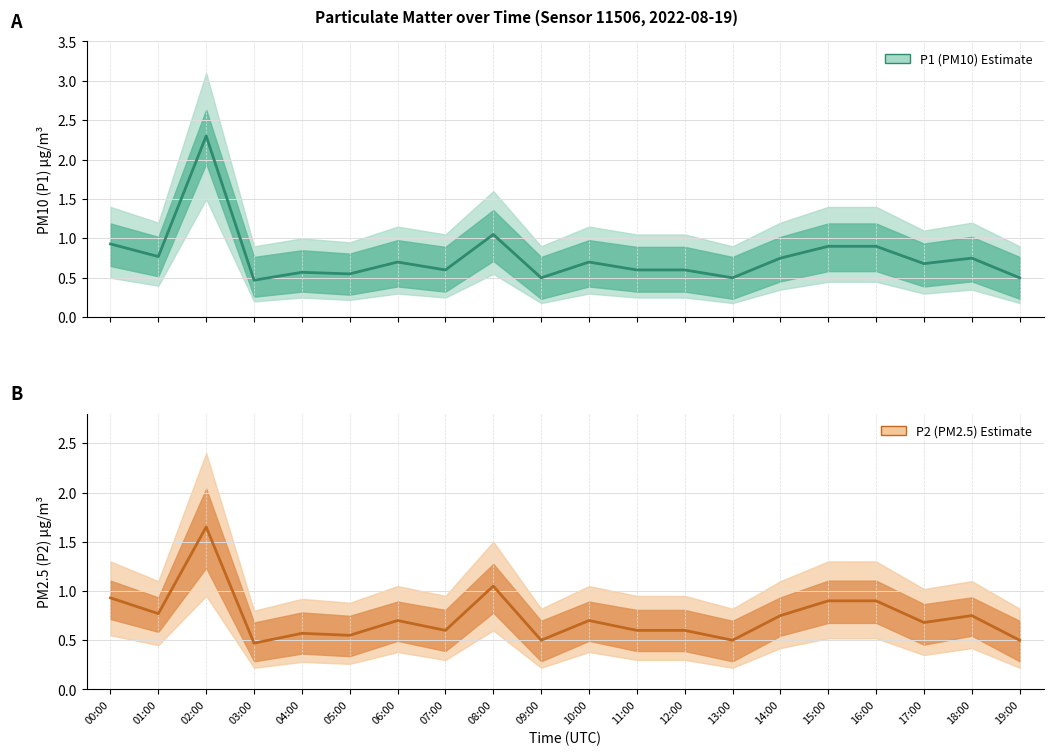

Reading left to right, list all the values displayed in this chart.

P1 (PM10) Estimate: 0.9	0.8	2.3	0.5	0.6	0.6	0.7	0.6	1.1	0.5	0.7	0.6	0.6	0.5	0.8	0.9	0.9	0.7	0.8	0.5
P2 (PM2.5) Estimate: 0.9	0.8	1.6	0.5	0.6	0.6	0.7	0.6	1.1	0.5	0.7	0.6	0.6	0.5	0.8	0.9	0.9	0.7	0.8	0.5